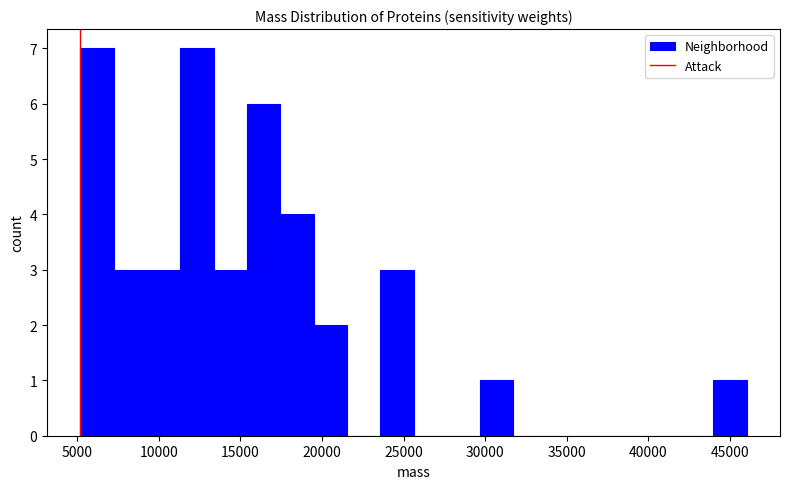

Reading left to right, transcribe this chart: for each bar, give the range it covers on the x-axis and its height. Neither the bar edges nor the heights are printed on the chart, so give them approximately, as read against the axes.

5000 to 7000: 7
7000 to 9500: 3
9500 to 11500: 3
11500 to 13500: 7
13500 to 15500: 3
15500 to 17500: 6
17500 to 19500: 4
19500 to 21500: 2
21500 to 23500: 0
23500 to 25500: 3
25500 to 27500: 0
27500 to 29500: 0
29500 to 31500: 1
31500 to 34000: 0
34000 to 36000: 0
36000 to 38000: 0
38000 to 40000: 0
40000 to 42000: 0
42000 to 44000: 0
44000 to 46000: 1